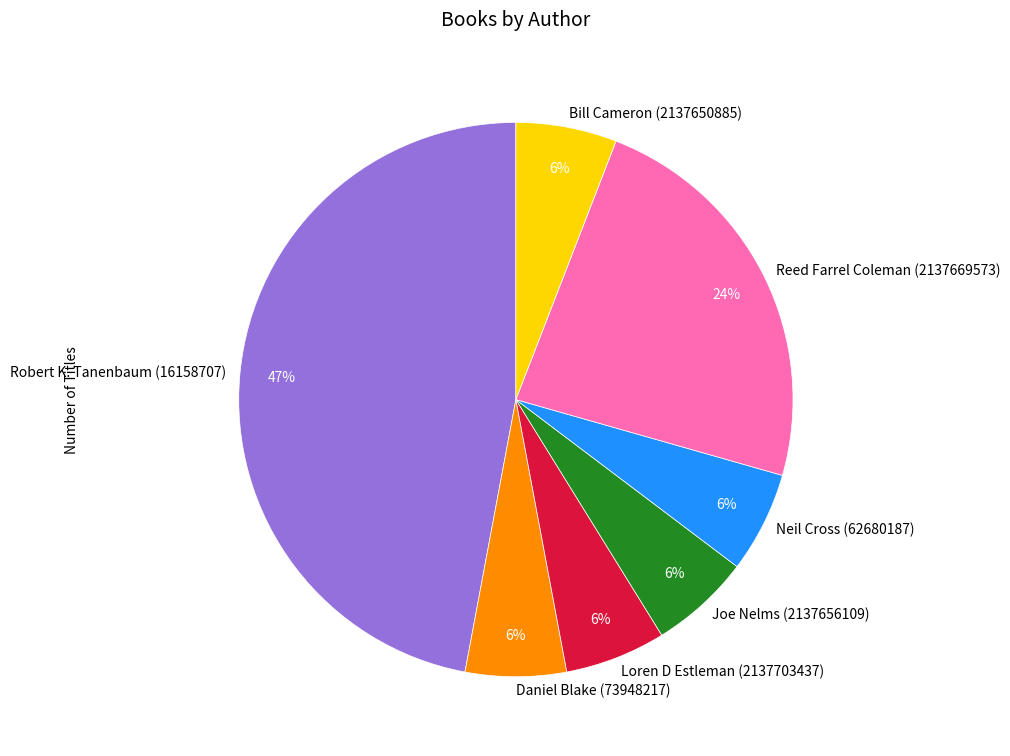

Which category has the biggest portion of the pie?

Robert K. Tanenbaum (16158707)